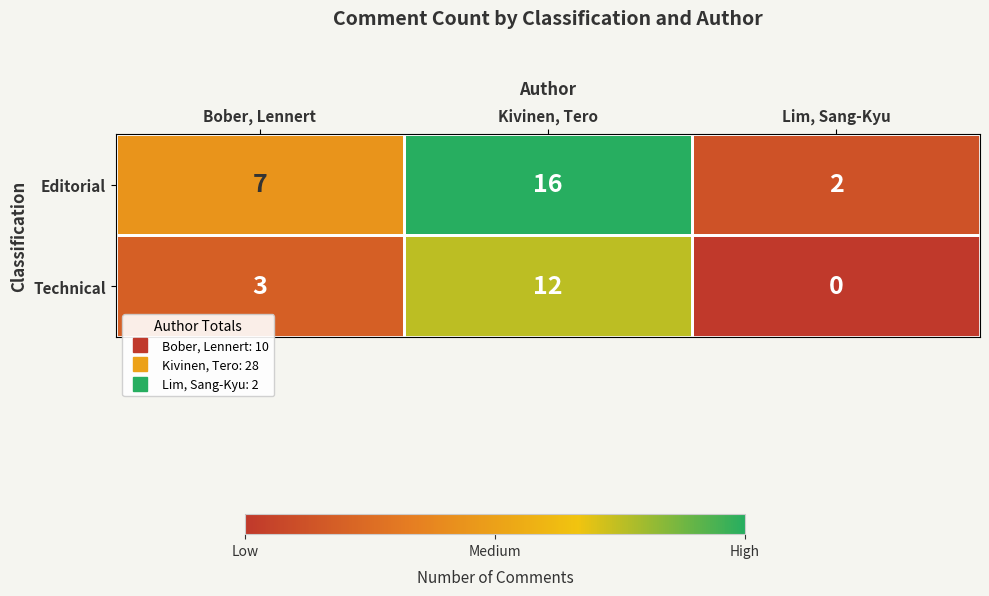

Which series changed the most between Kivinen, Tero and Lim, Sang-Kyu?

Editorial